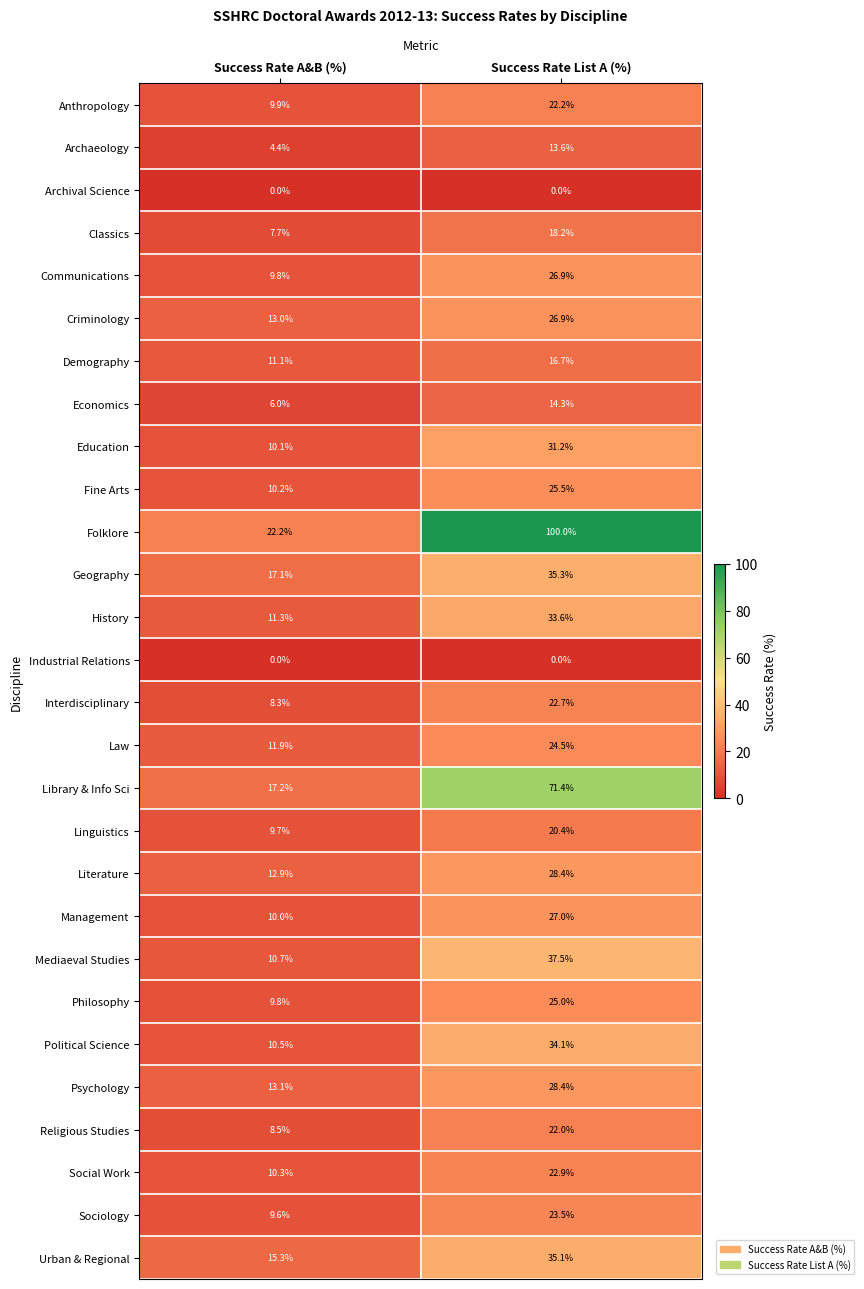

Between Success Rate A&B (%) and Success Rate List A (%), which series saw the biggest shift?

Folklore